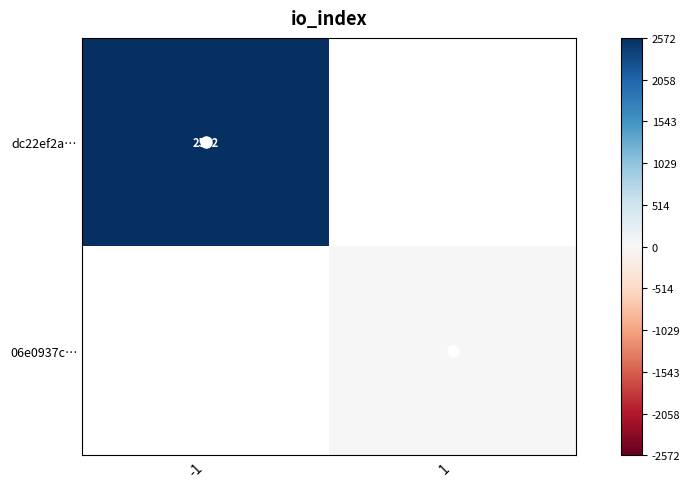

At which category does the chart reach its minimum across all series?

1